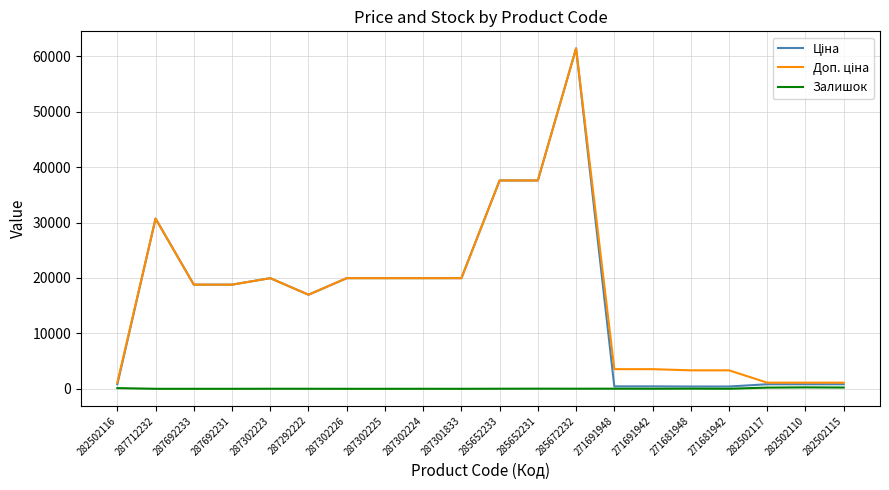

What is the total value across all series at 287692233?

37593.6